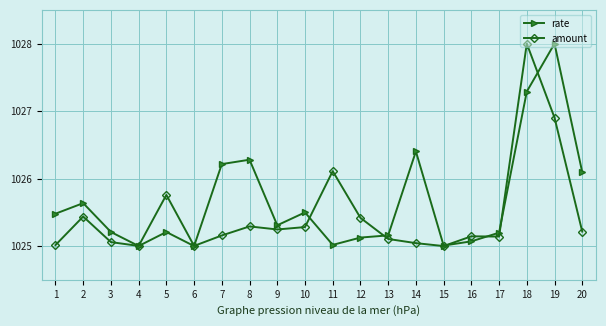

What is the highest value of the rate series?

1028.0